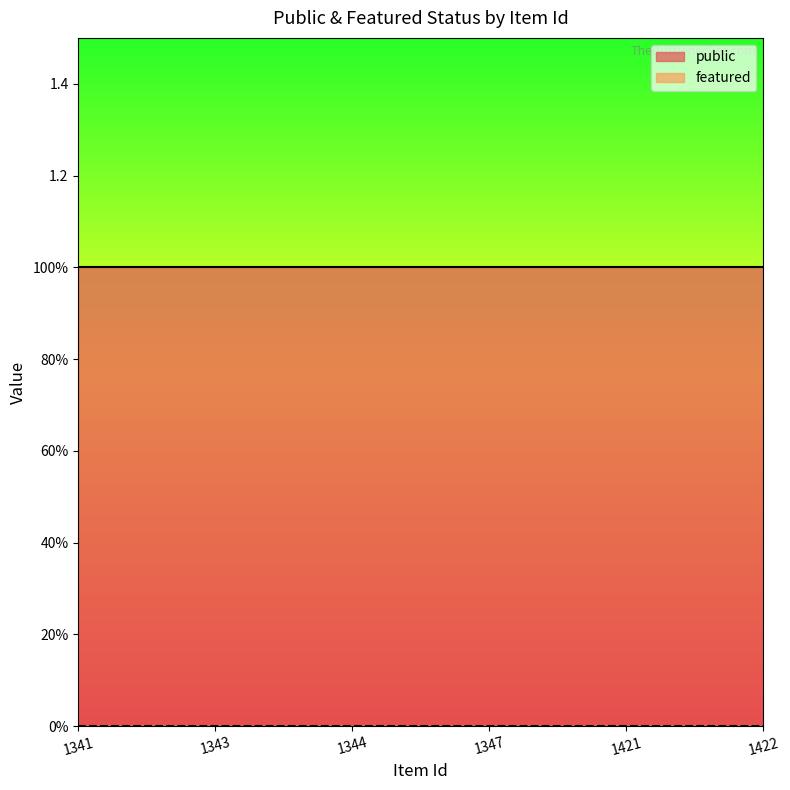

At how many categories does at least one series exceed 0?

6